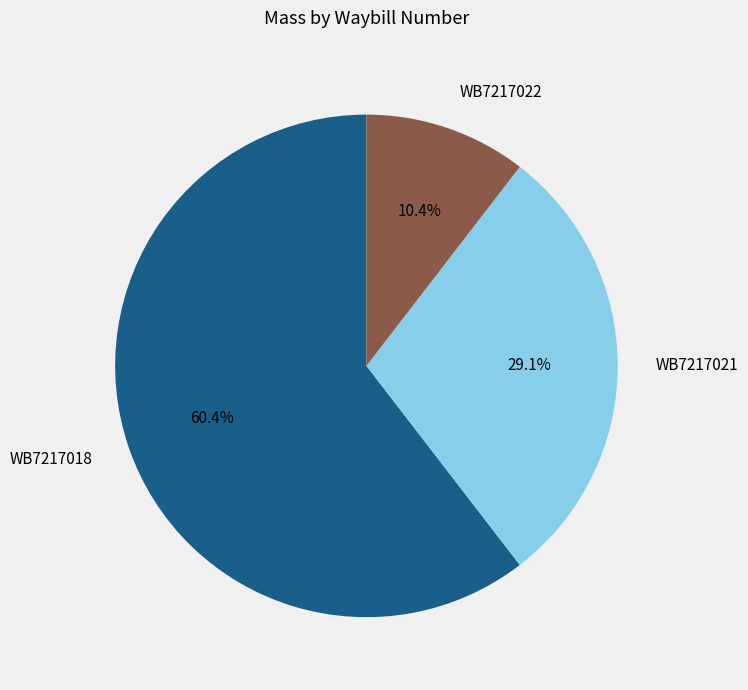

What percentage is the WB7217021 slice, to the nearest percent?

29%